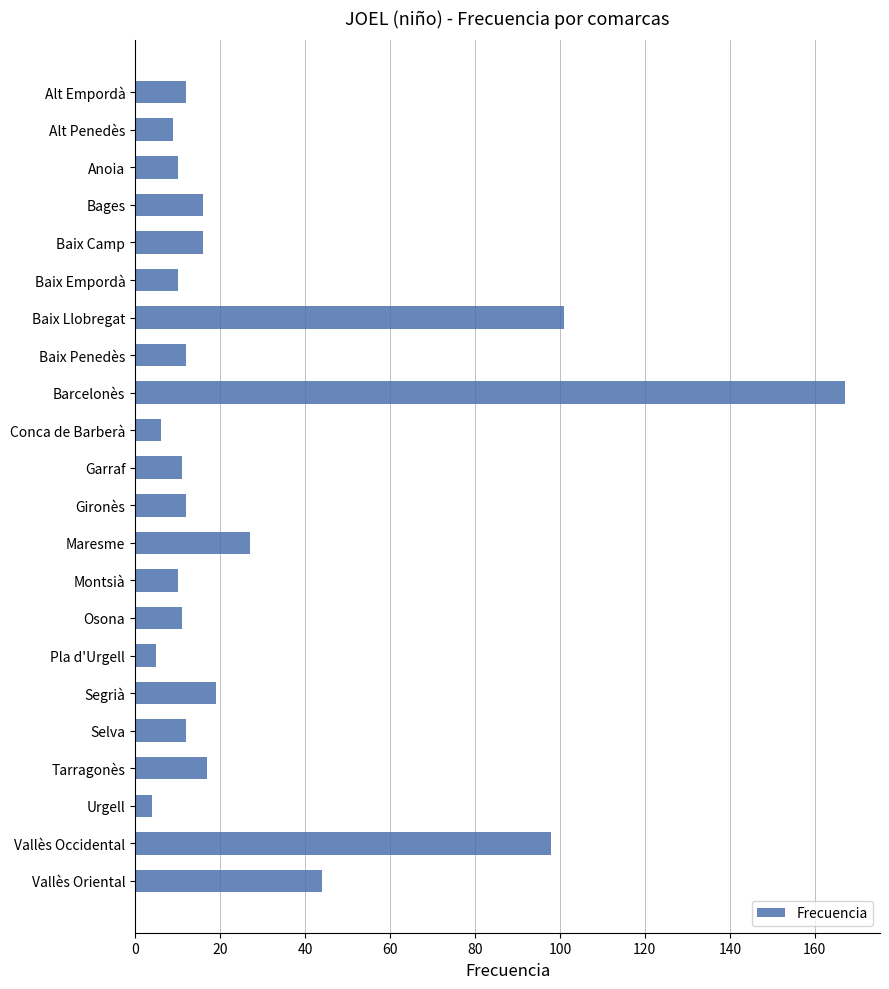

Between Baix Penedès and Baix Camp, which is larger?

Baix Camp